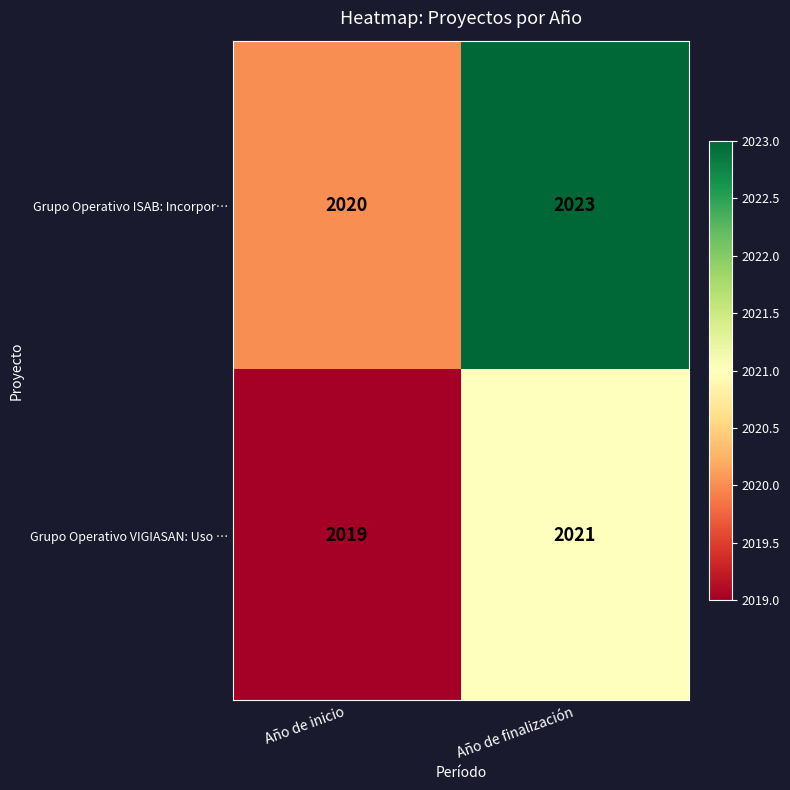

Rank the series at Año de inicio from highest to lowest value.

Grupo Operativo ISAB: Incorpor…, Grupo Operativo VIGIASAN: Uso …